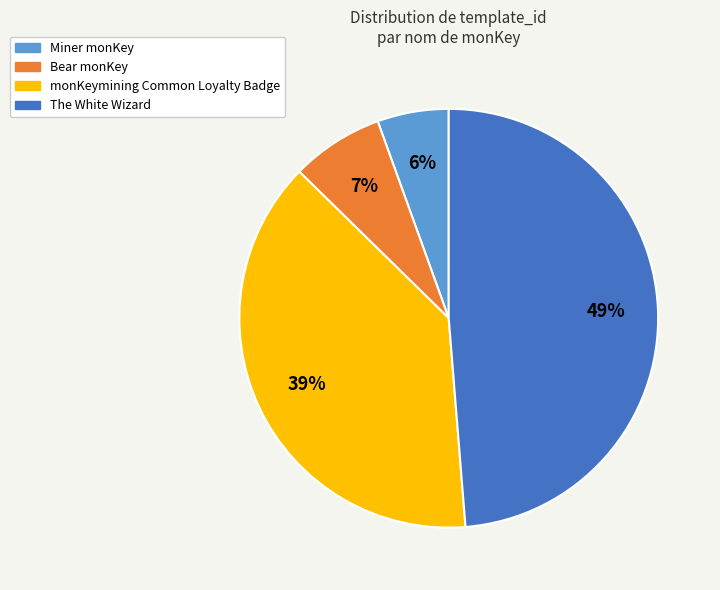

Combined, do monKeymining Common Loyalty Badge and Miner monKey account for over 50%?

No